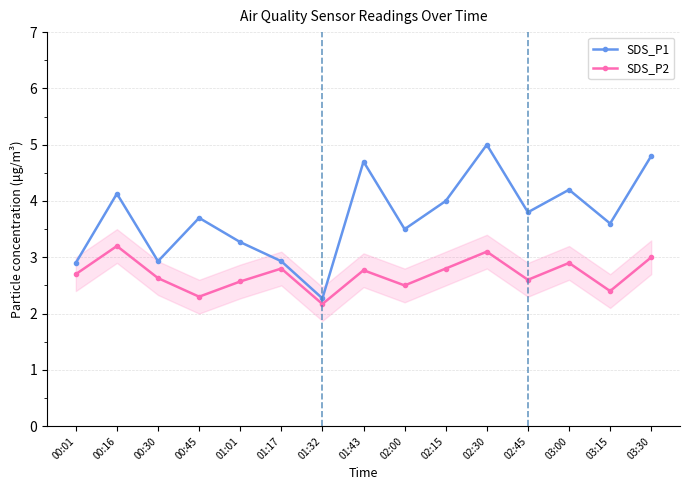

Is it true that SDS_P2 equals 4.0 at 02:15?

False